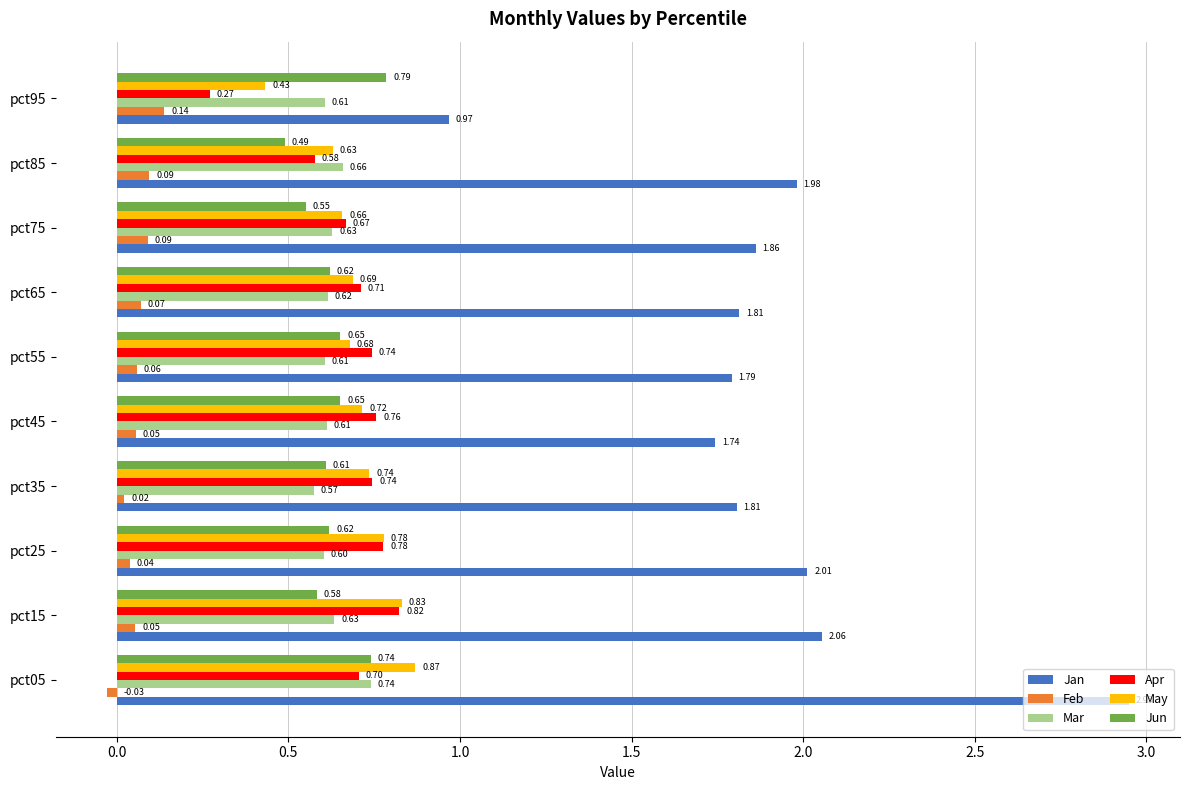

List the series in order of their peak value, highest first.

Jan, May, Apr, Jun, Mar, Feb